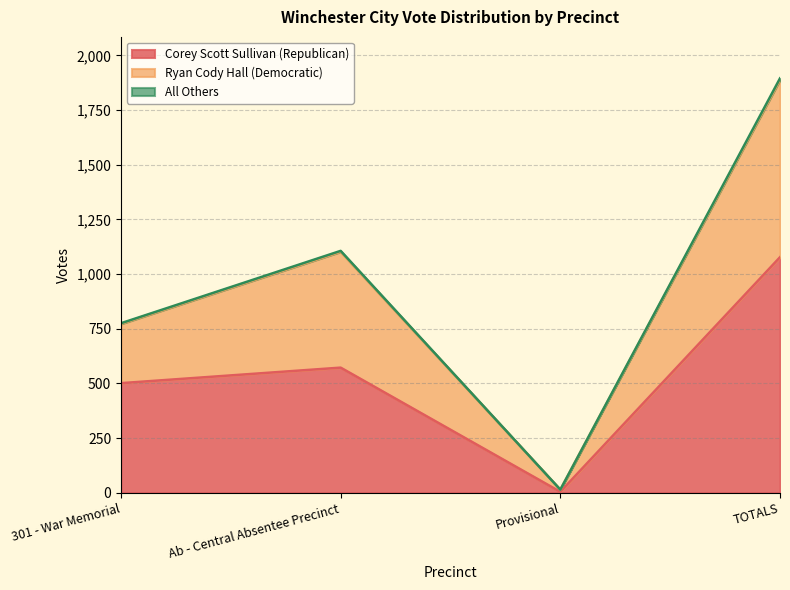

Is it true that Corey Scott Sullivan (Republican) equals 122 at 301 - War Memorial?

False